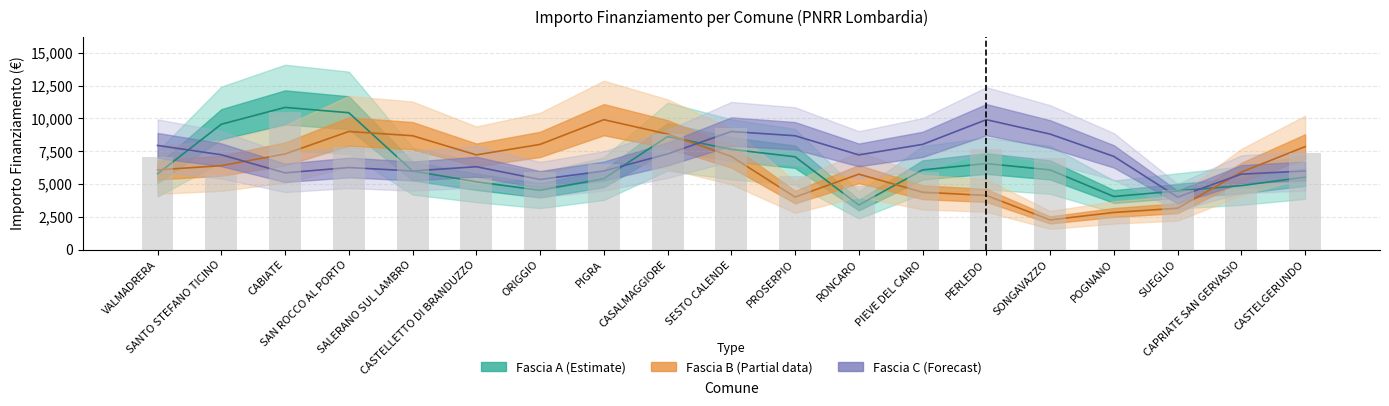

Rank the series at SANTO STEFANO TICINO from lowest to highest value.

Fascia B, Fascia C, Fascia A